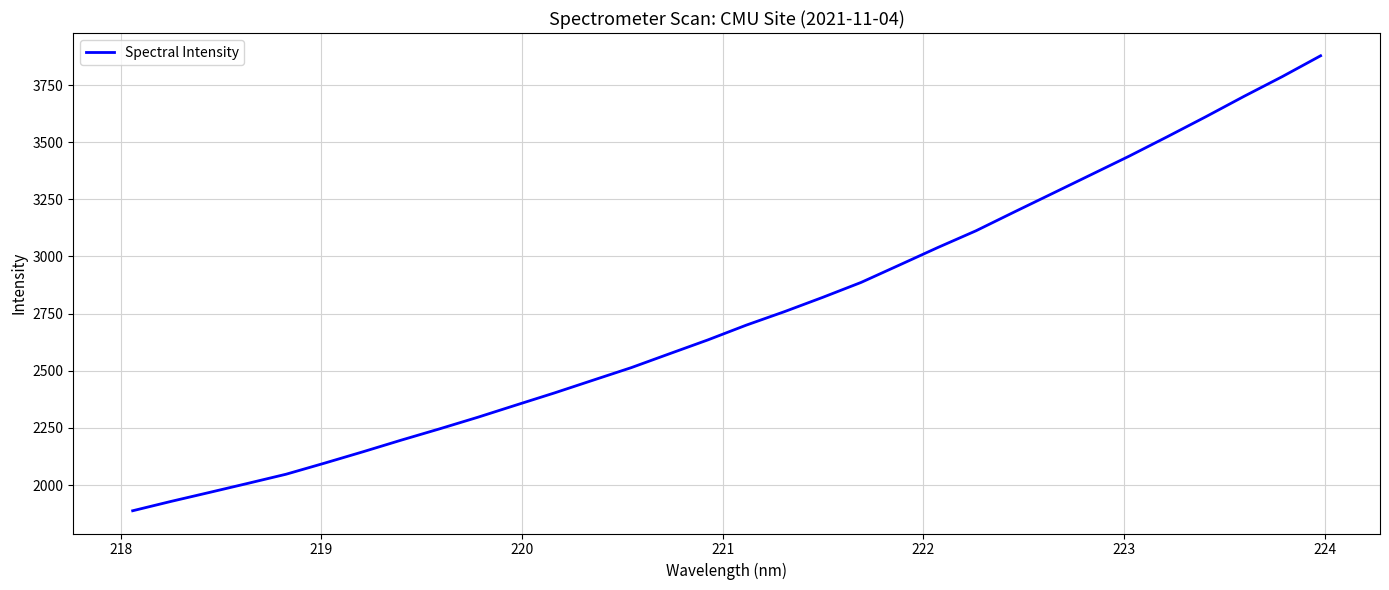

What is the greatest value displayed?

3878.3